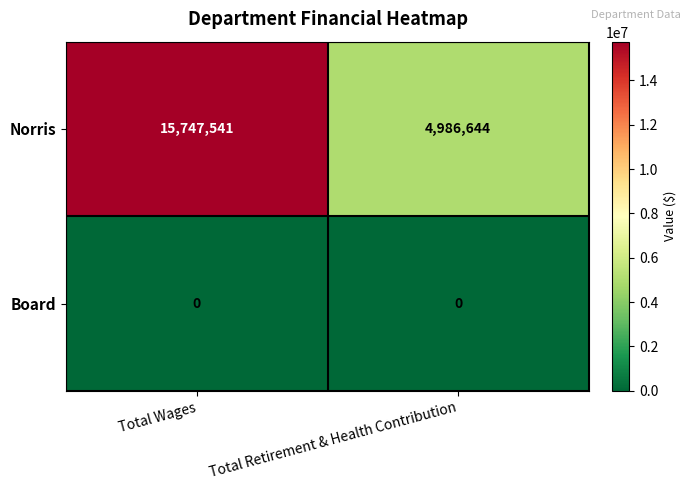

True or false: Norris has a value of 15747541 at Total Wages.

True